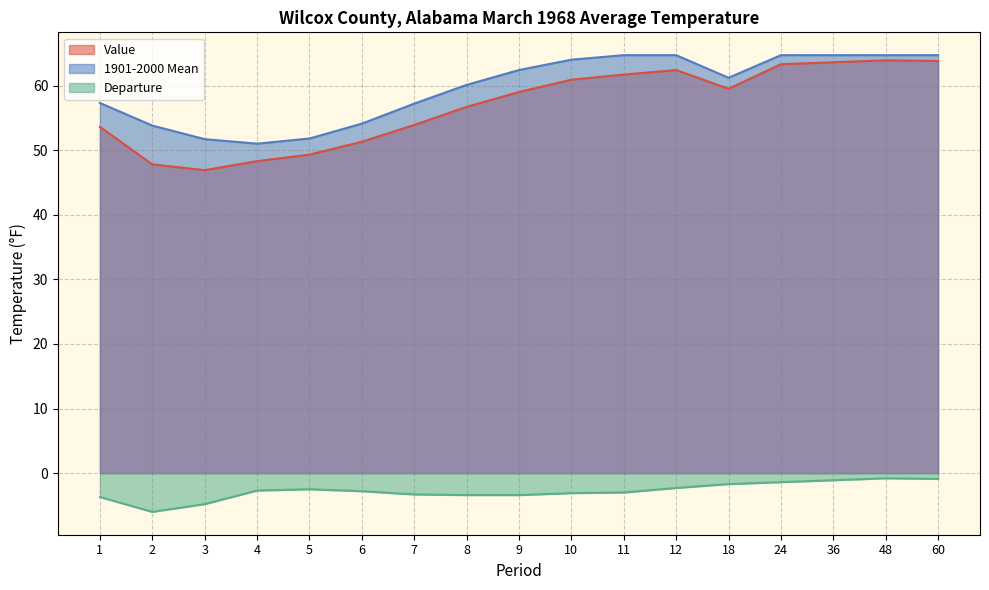

What is the difference between the maximum and minimum values in the 1901-2000 Mean series?

13.7